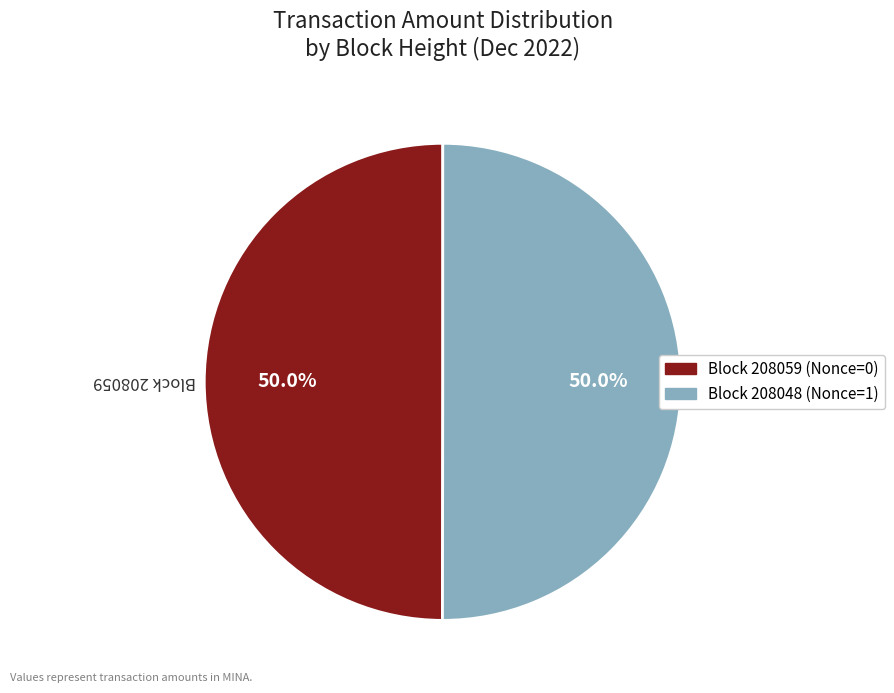

How many segments does this pie chart have?

2